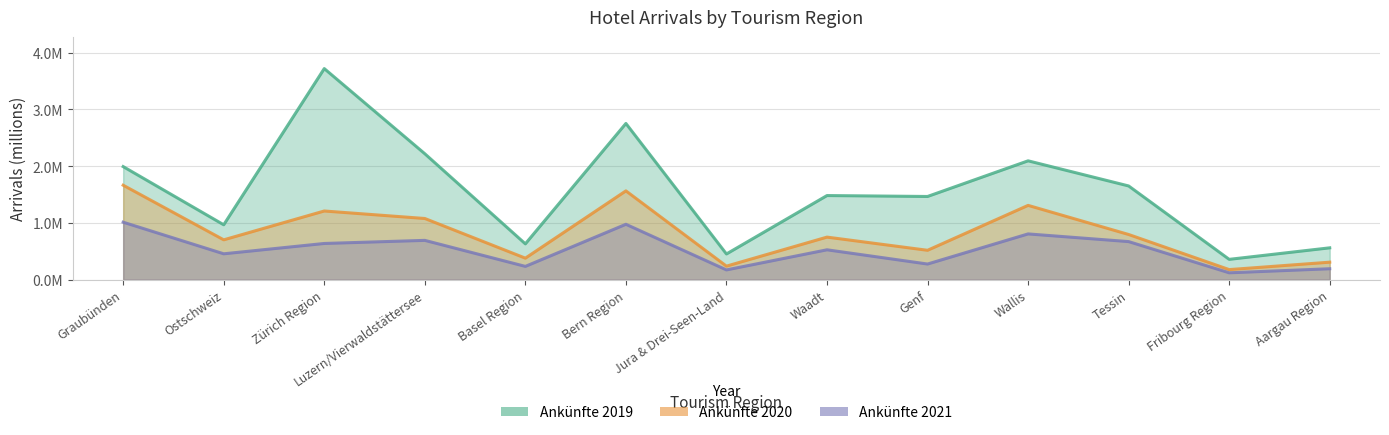

Is the value of Ankünfte 2021 at Jura & Drei-Seen-Land greater than the value of Ankünfte 2019 at Tessin?

No